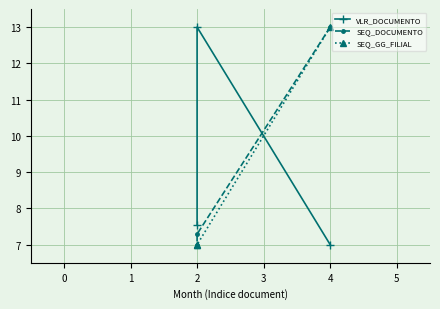

List the labels in order of VLR_DOCUMENTO value, largest first.

1, 2, 0